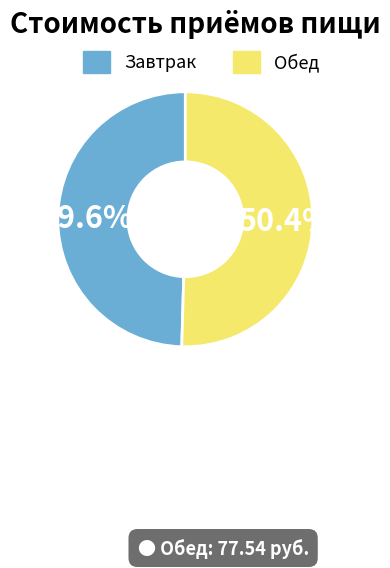

Between Завтрак and Обед, which is larger?

Обед